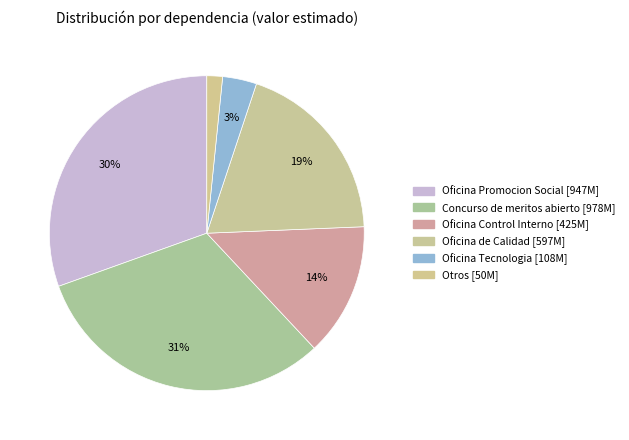

Count the number of slices in the pie.

6